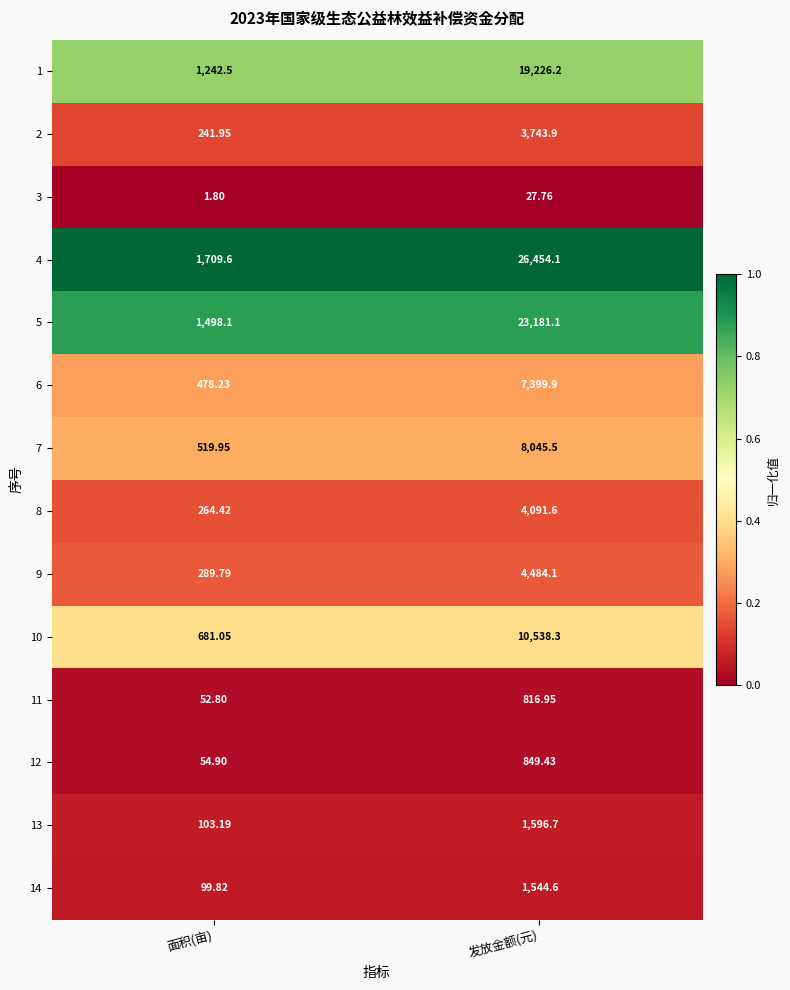

Which category has the highest value across all series?

发放金额(元)